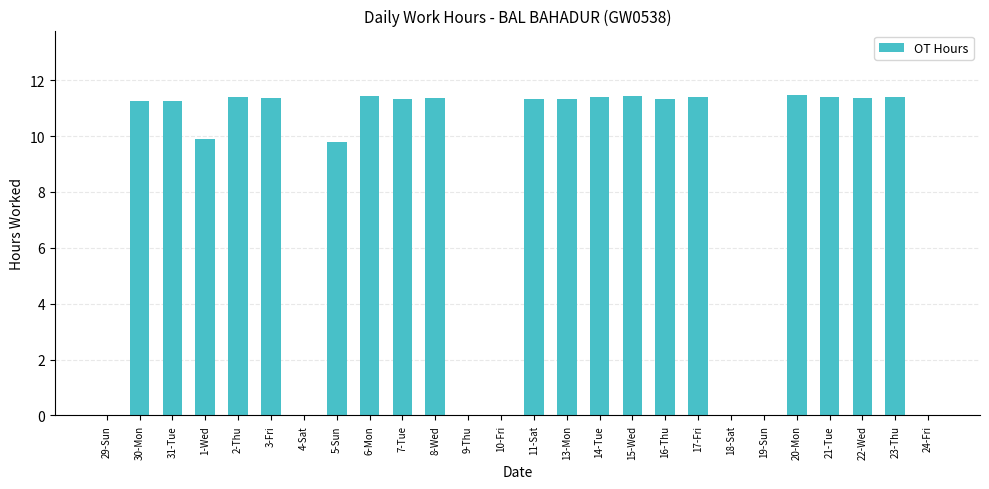

What is the maximum value shown in the chart?

11.5